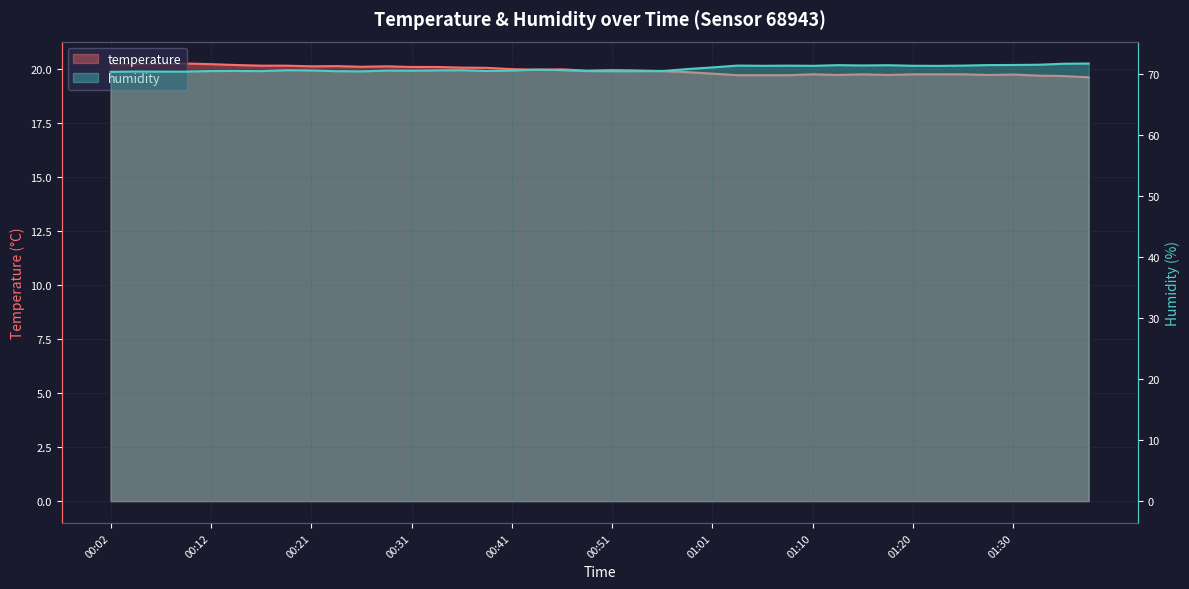

How many lines are shown in the chart?

2